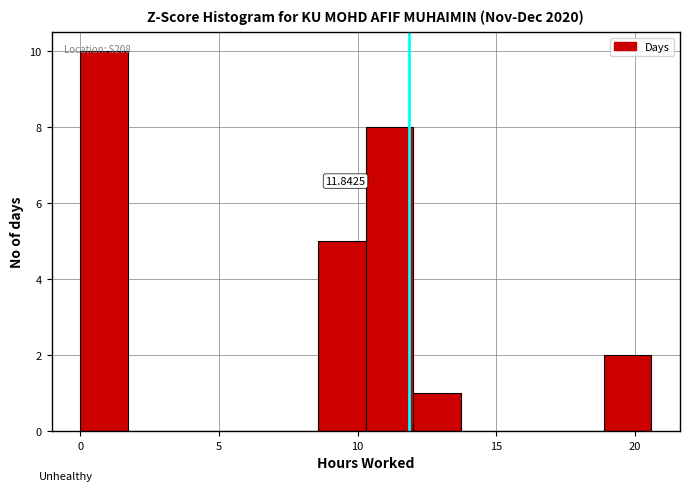

Around what value on the x-axis is the tallest bar? Give the approximate position of its centre, as read against the axis.

1.0